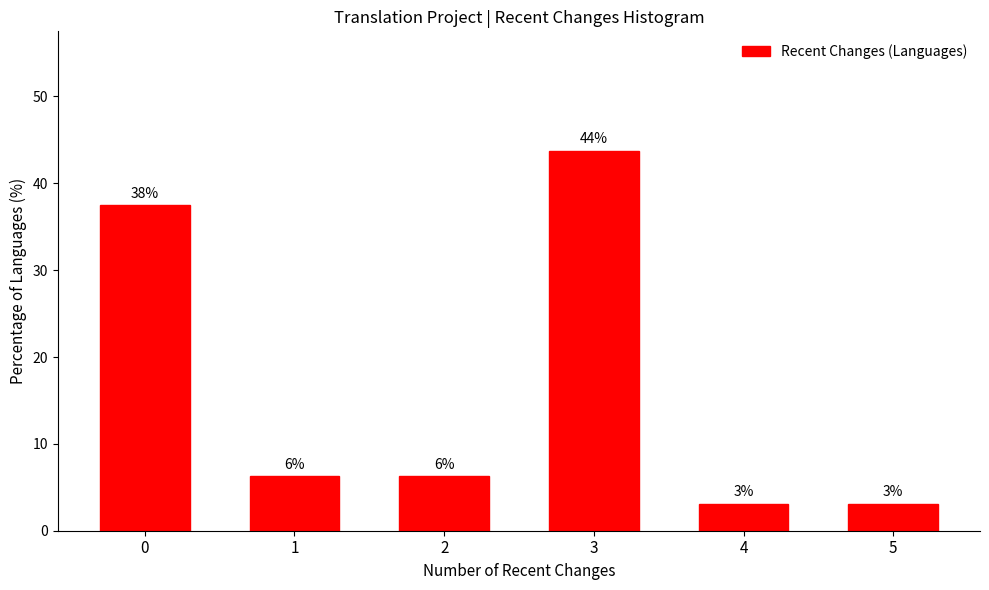

How many bars are there in total?

6